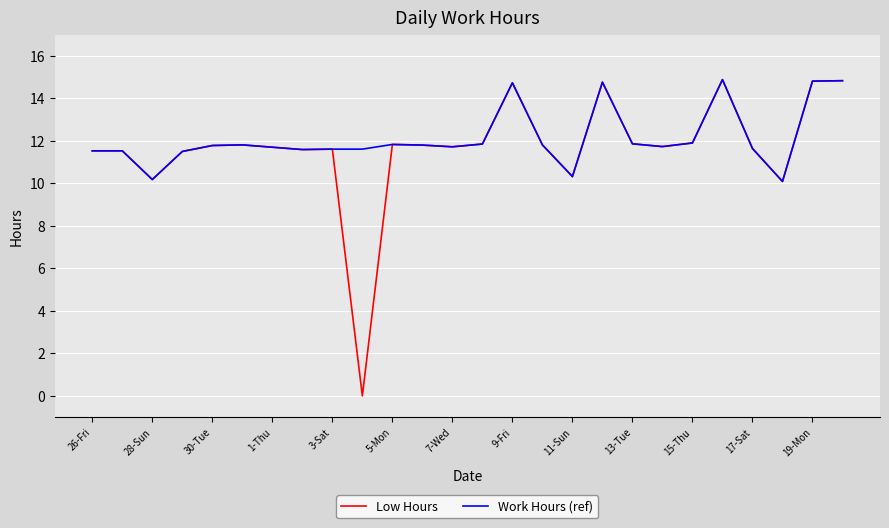

What is the maximum value shown in the chart?

14.9